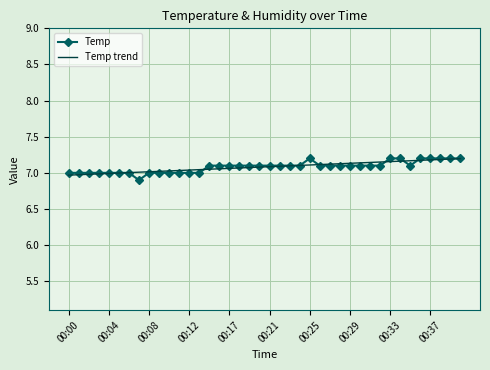

What is the smallest value displayed?

6.9